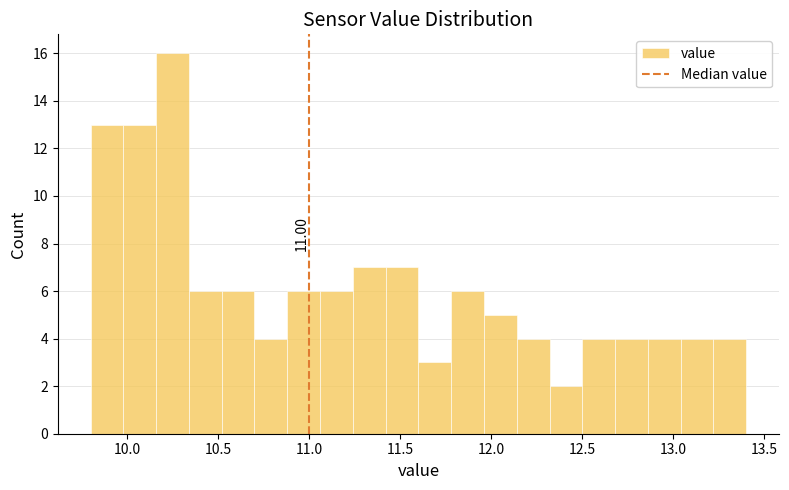

Read against the x-axis, roughly where is the centre of the tallest bar?

10.25